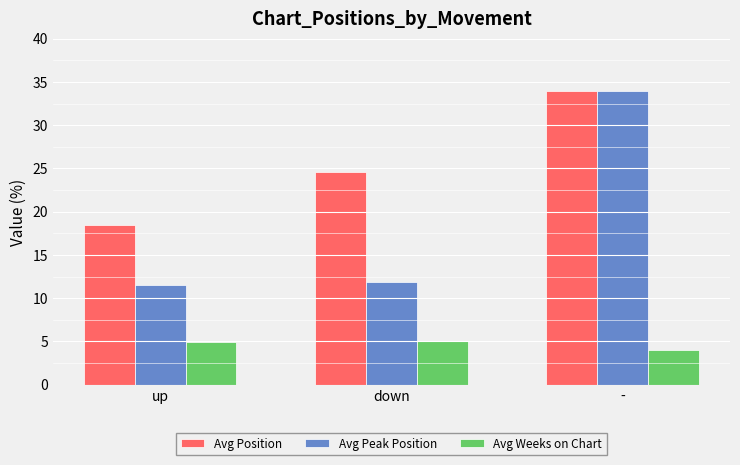

Which series has the largest range (max minus min)?

Avg Peak Position